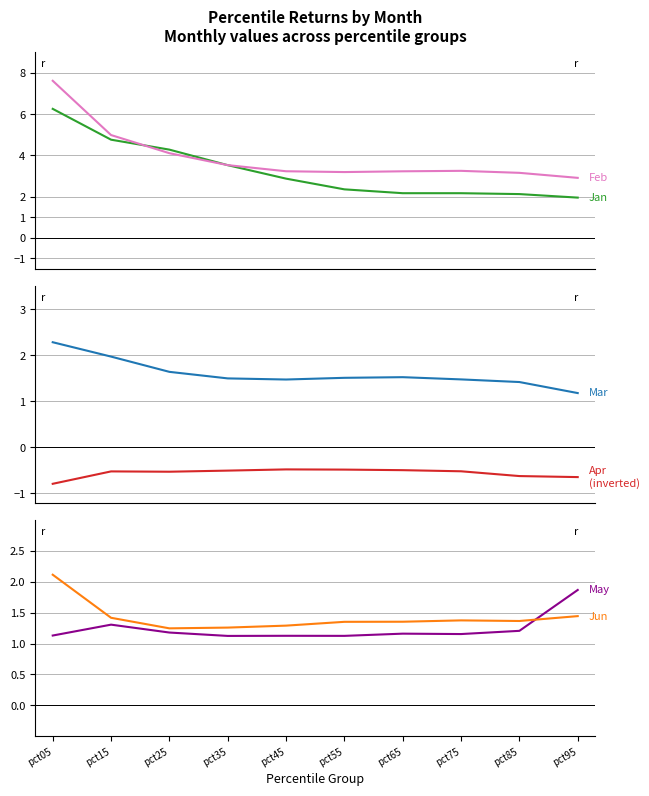

What is the spread (max minus min) of values at pct65?

3.7